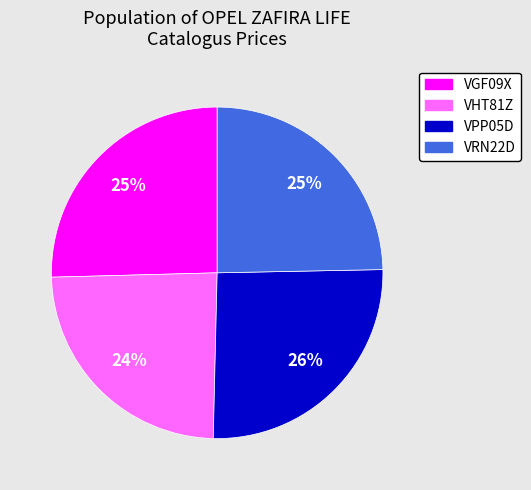

True or false: VRN22D accounts for 36% of the total.

False